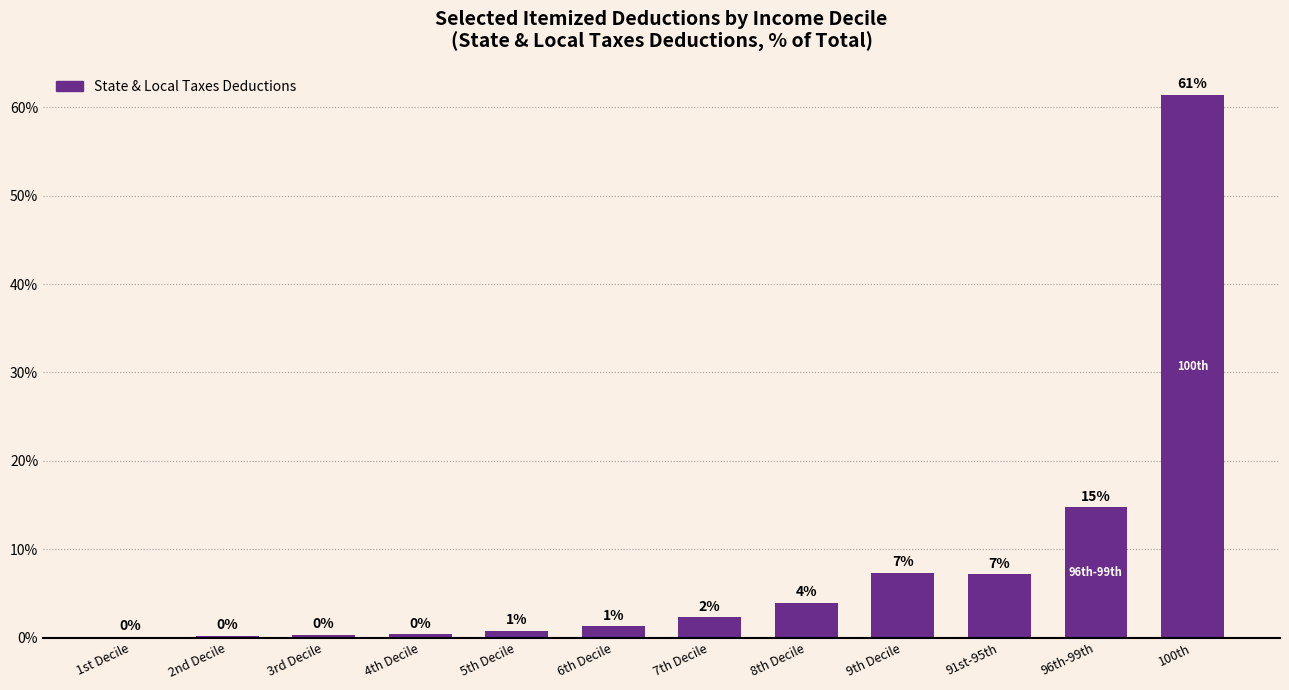

Are the bars horizontal?

No